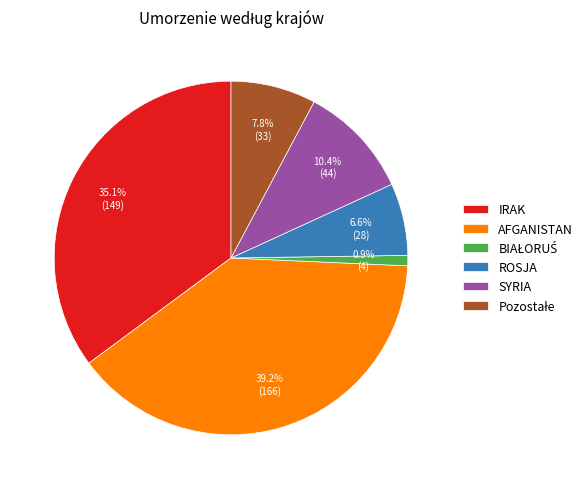

What is the largest slice in the pie chart?

AFGANISTAN